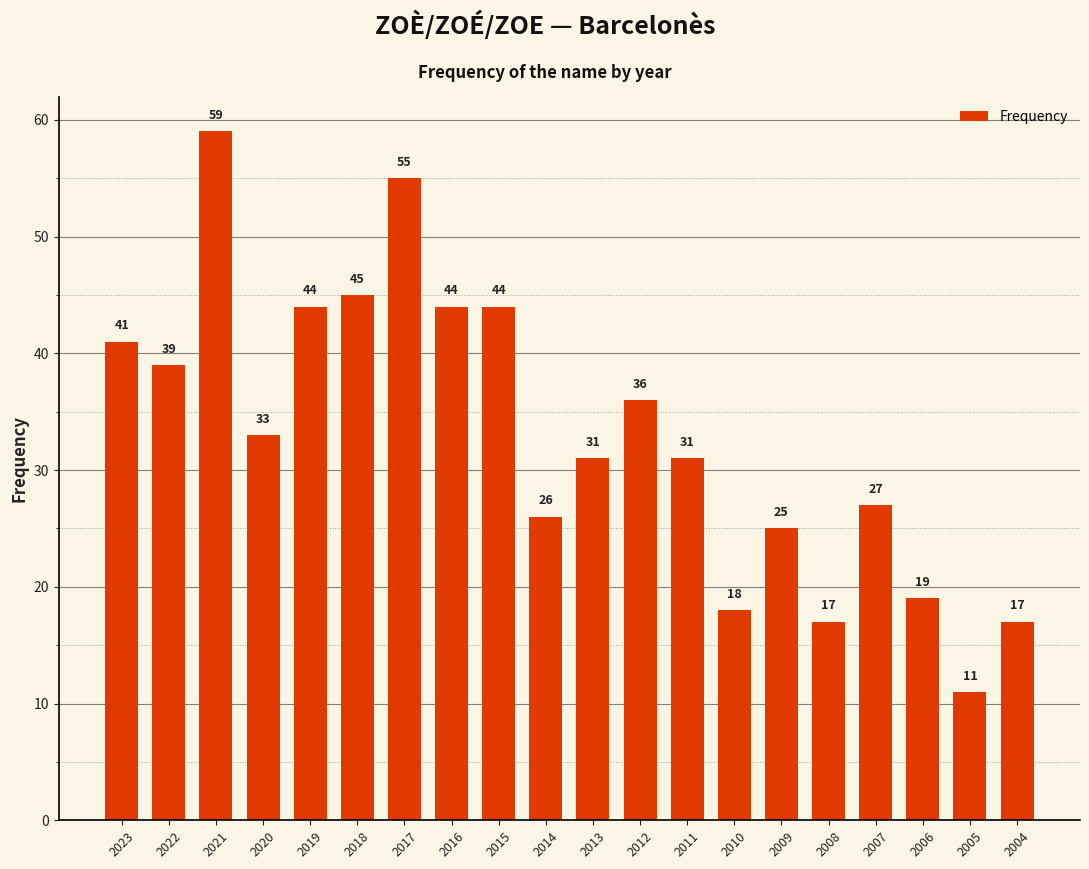

What is the difference between the maximum and minimum values?

48